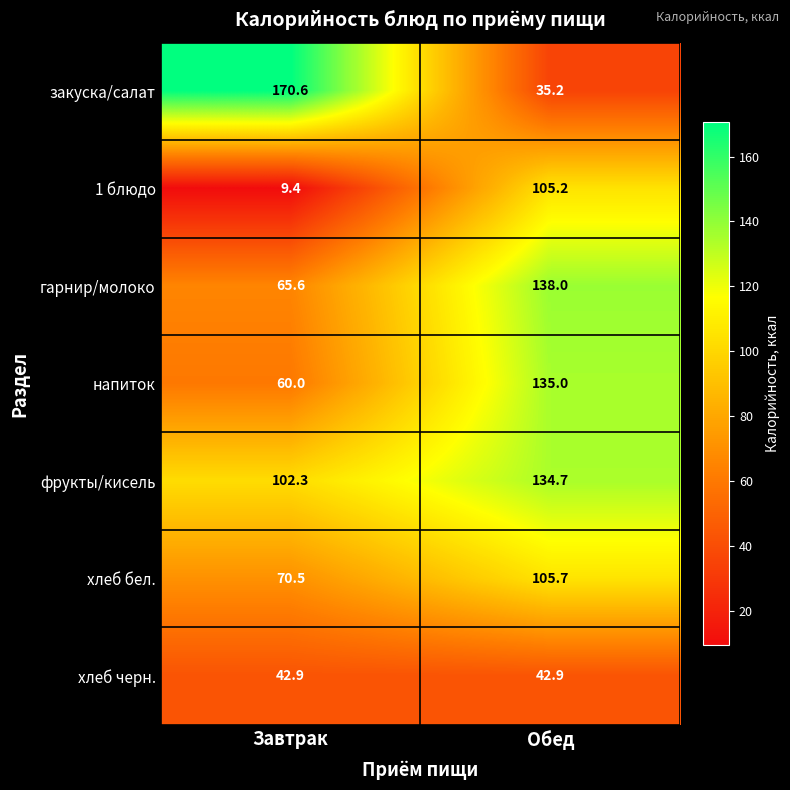

True or false: закуска/салат has a value of 170.6 at Завтрак.

True